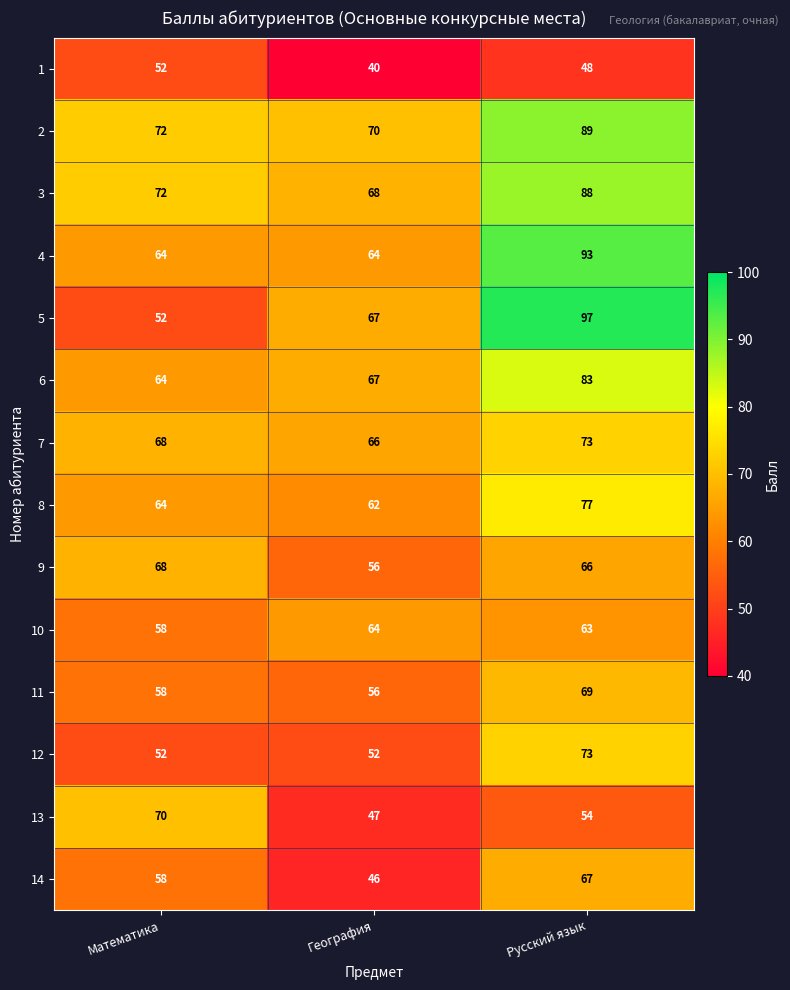

What is the maximum value shown in the chart?

97